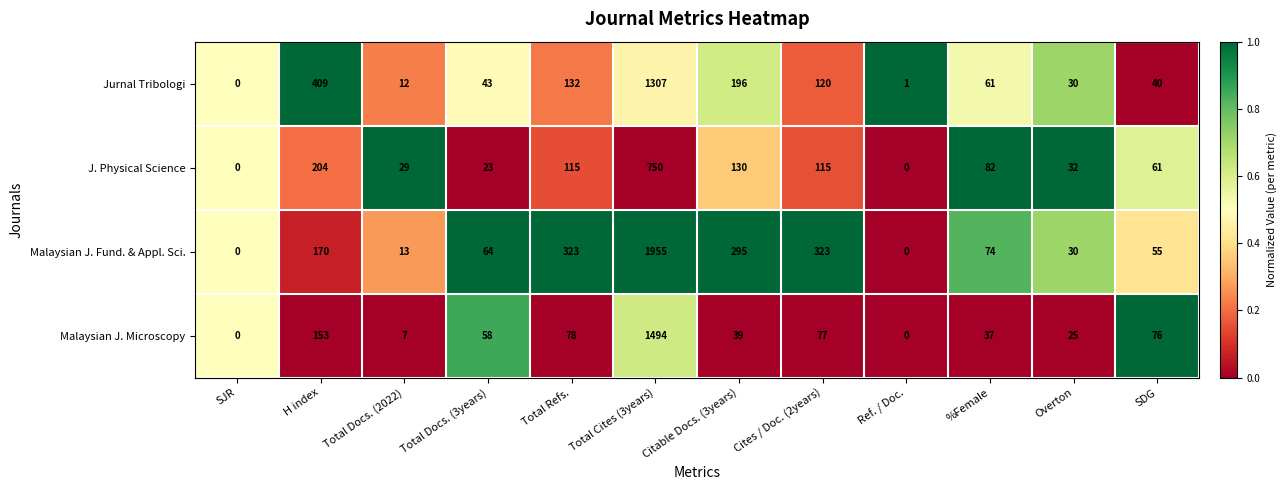

Which series has the largest range (max minus min)?

Malaysian J. Fund. & Appl. Sci.